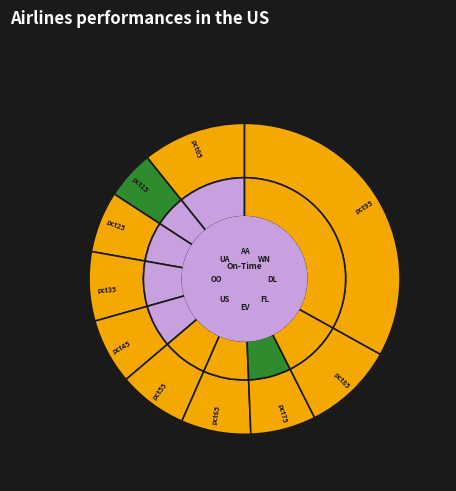

Rank the categories by value from lowest to highest.

pct15, pct25, pct75, pct45, pct35, pct55, pct65, pct85, pct05, pct95